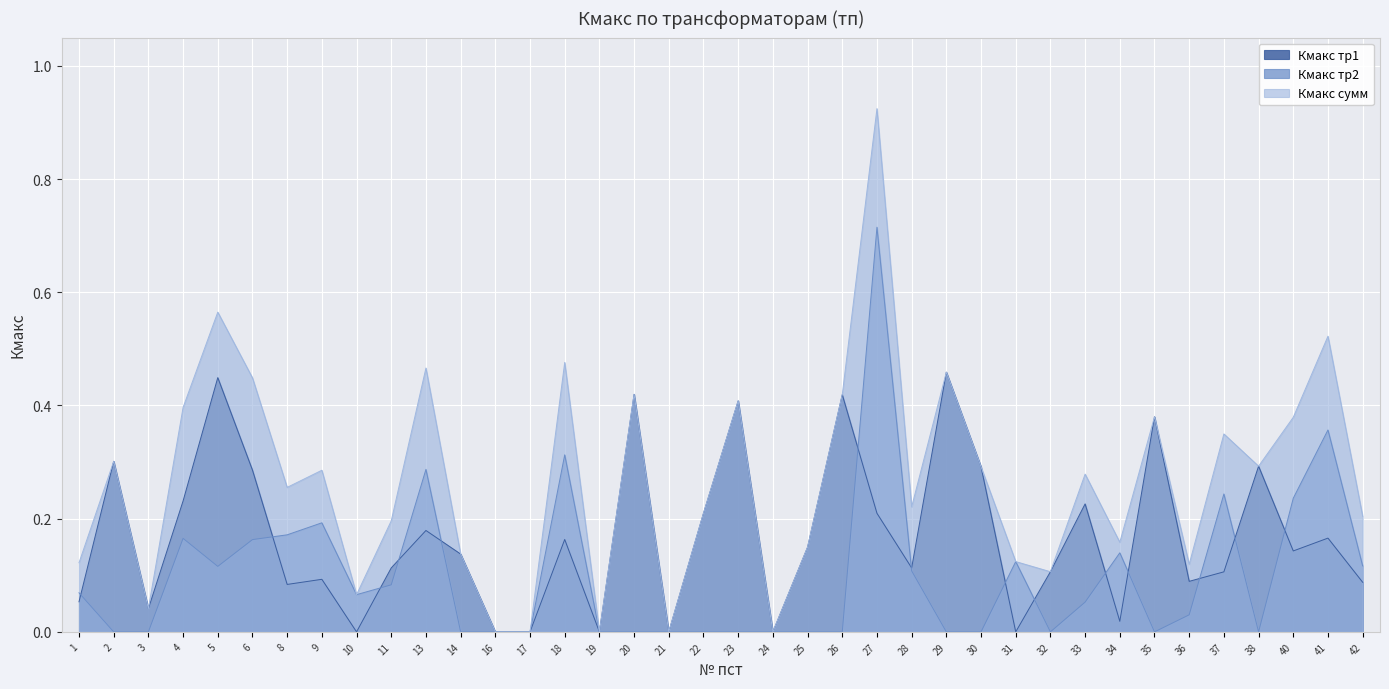

What value does the Кмакс тр2 series have at 34?

0.1